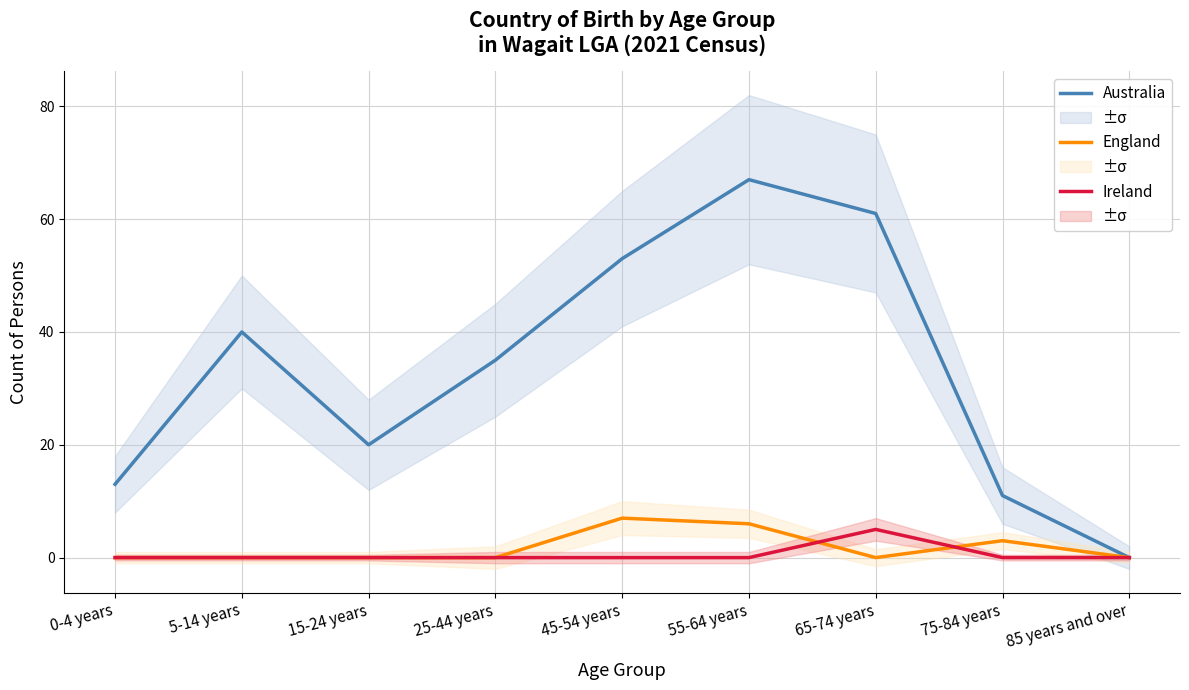

How many interior local peaks does the Ireland series have?

1